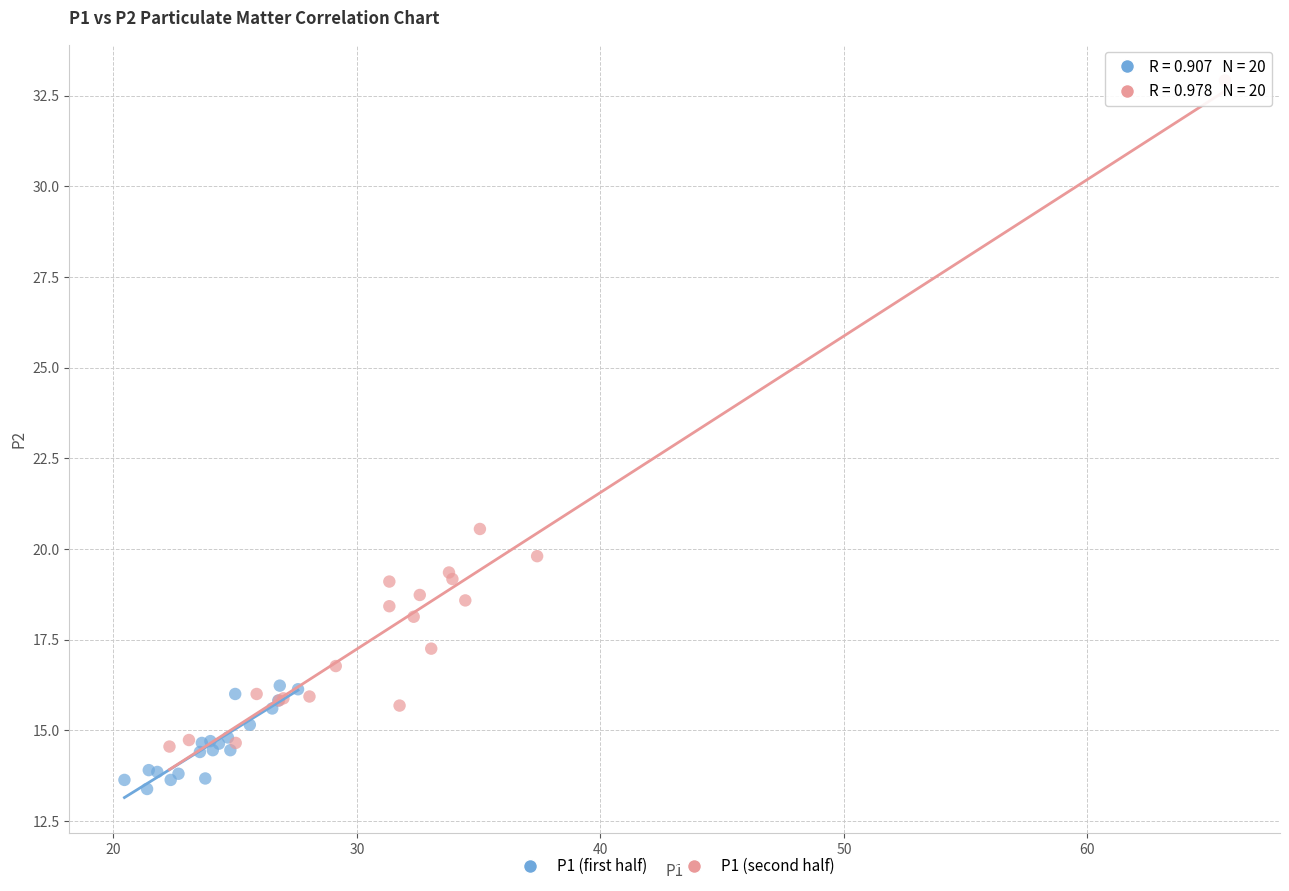

Which series has the widest spread of Y values?

P1 (second half)